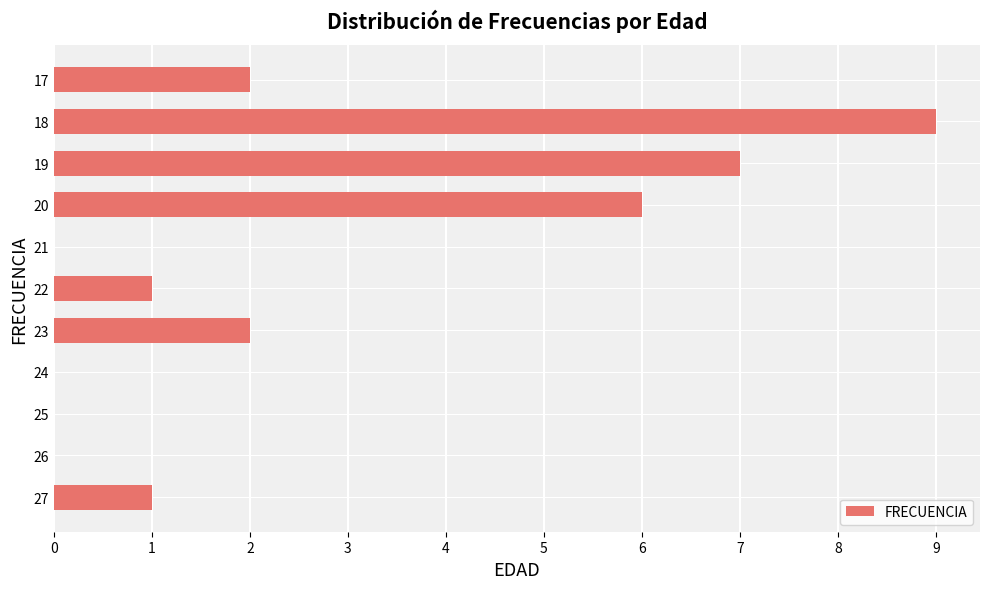

What is the sum of all values?

28